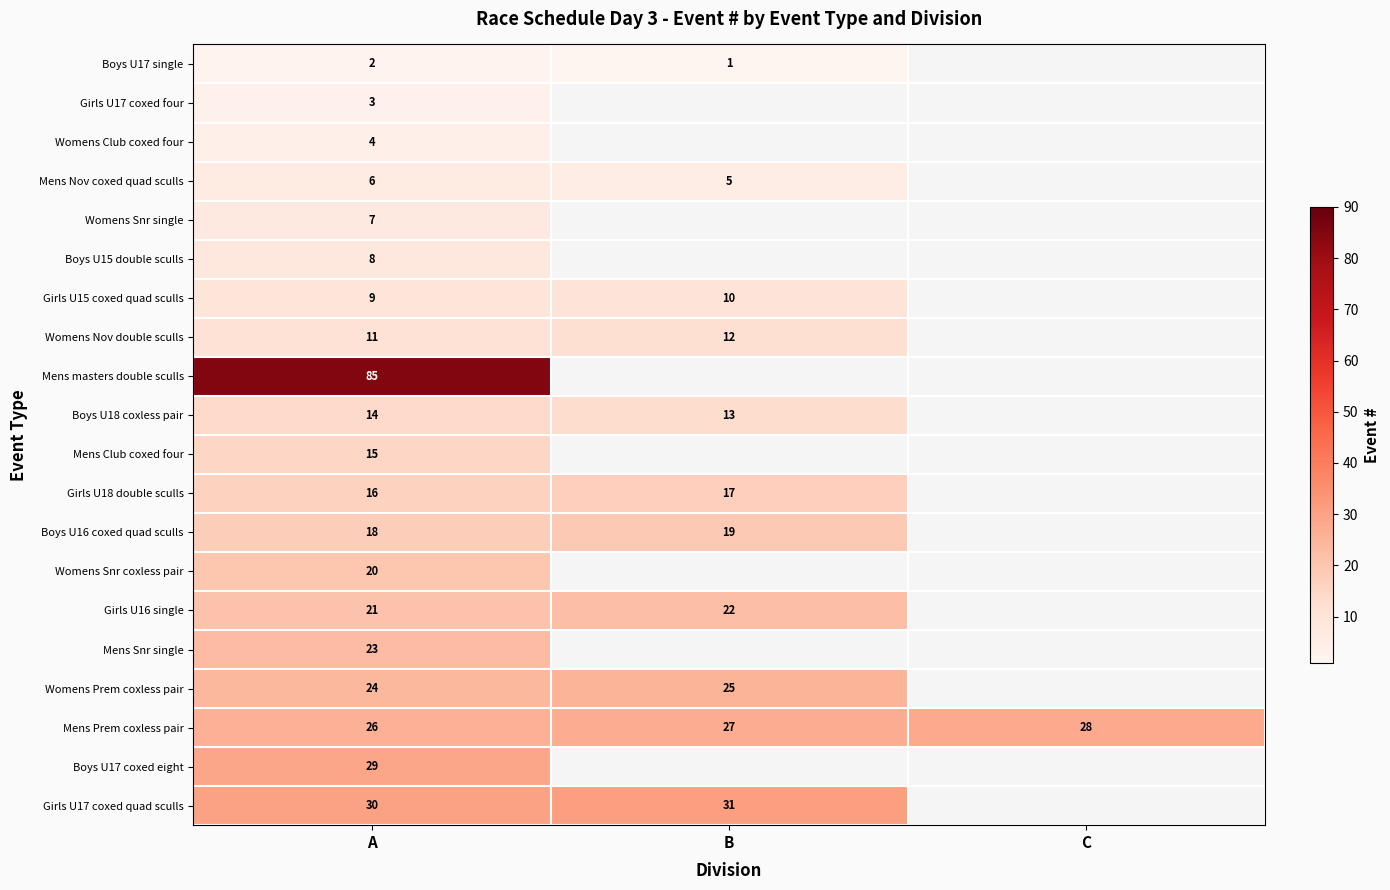

True or false: Womens Prem coxless pair has a value of 6 at A.

False